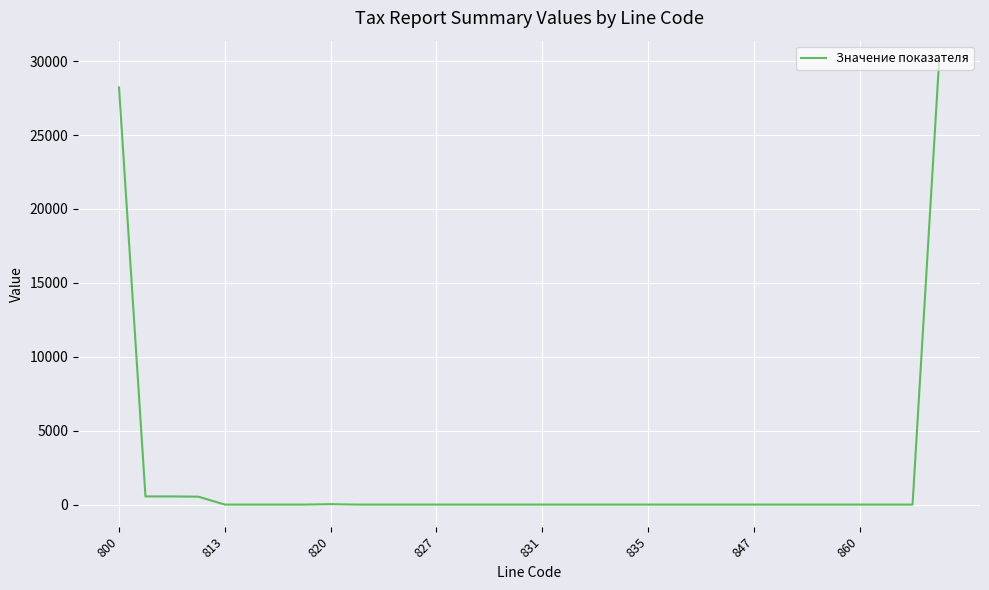

What is the greatest value displayed?

29888